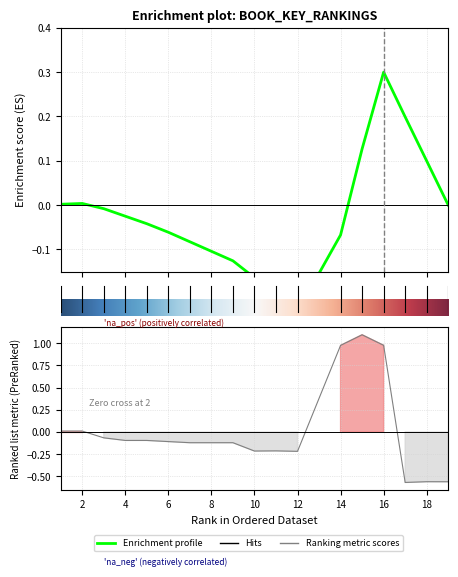

The chart shows a value of -0.0 at 9. True or false?

False